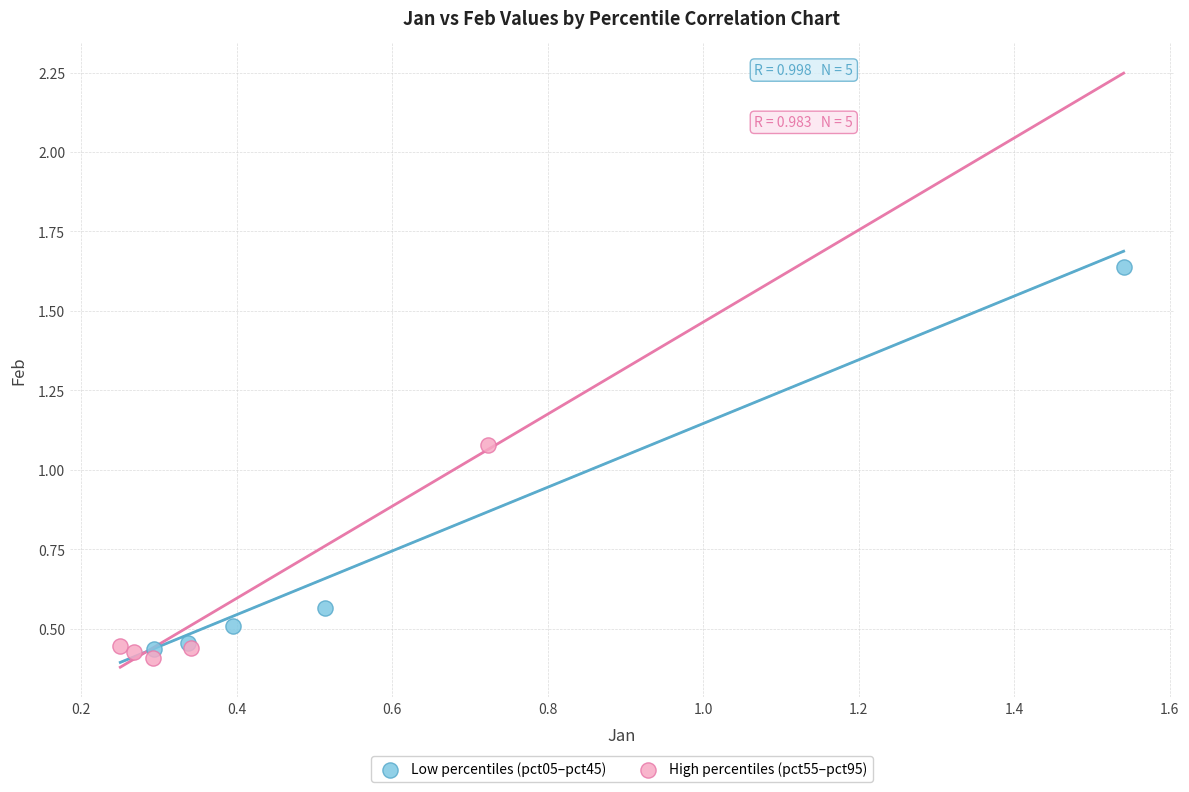

Which series contains the highest Y value?

Low percentiles (pct05–pct45)